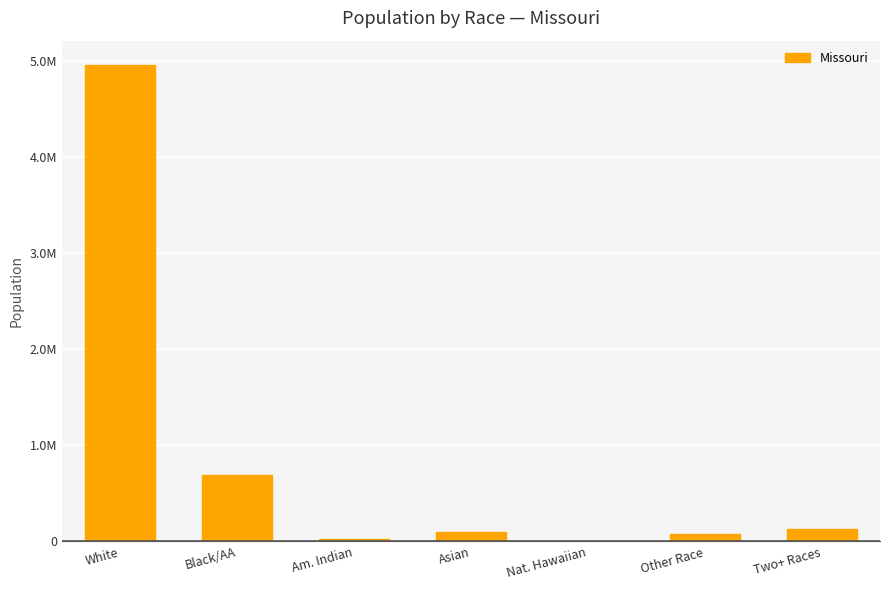

Are the bars horizontal?

No